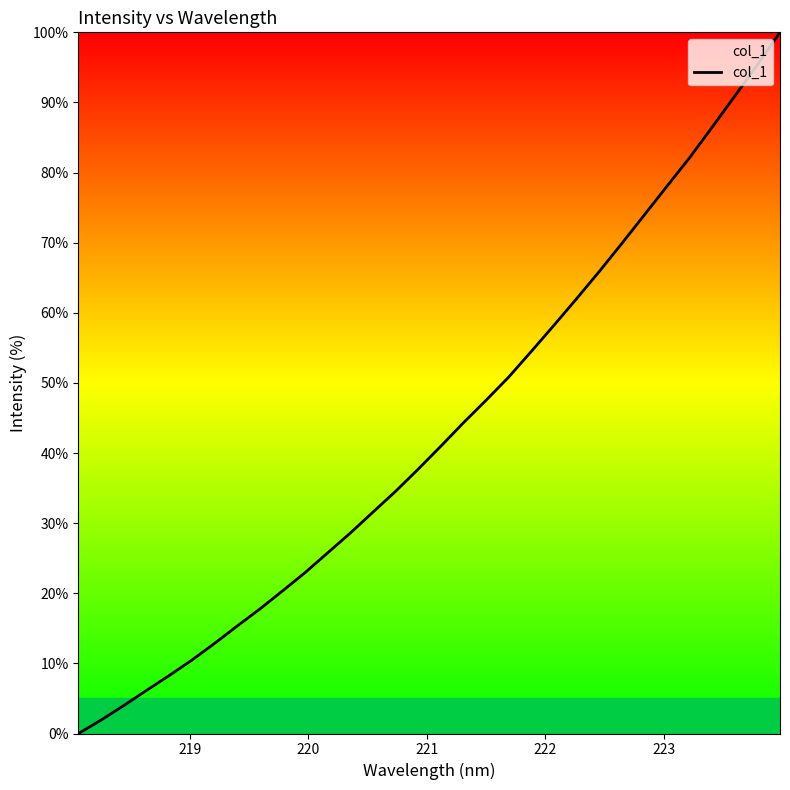

How many lines are shown in the chart?

1